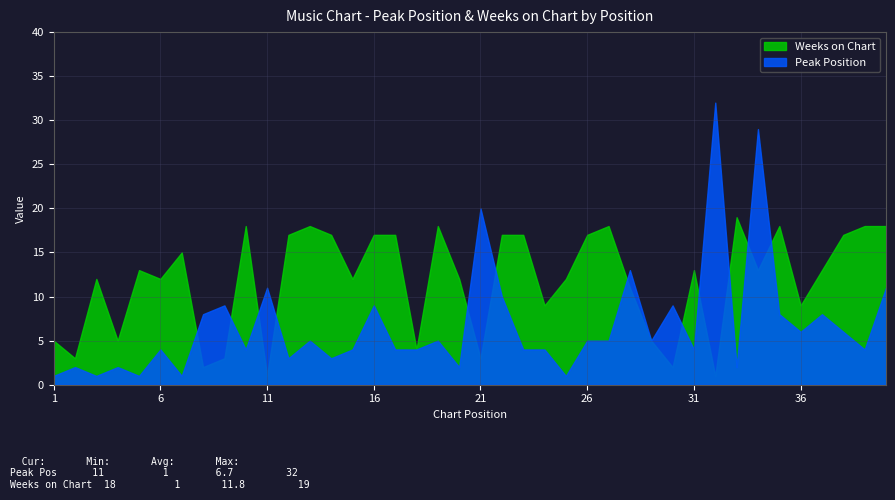

What are all the series names shown in the legend?

Weeks on Chart, Peak Position